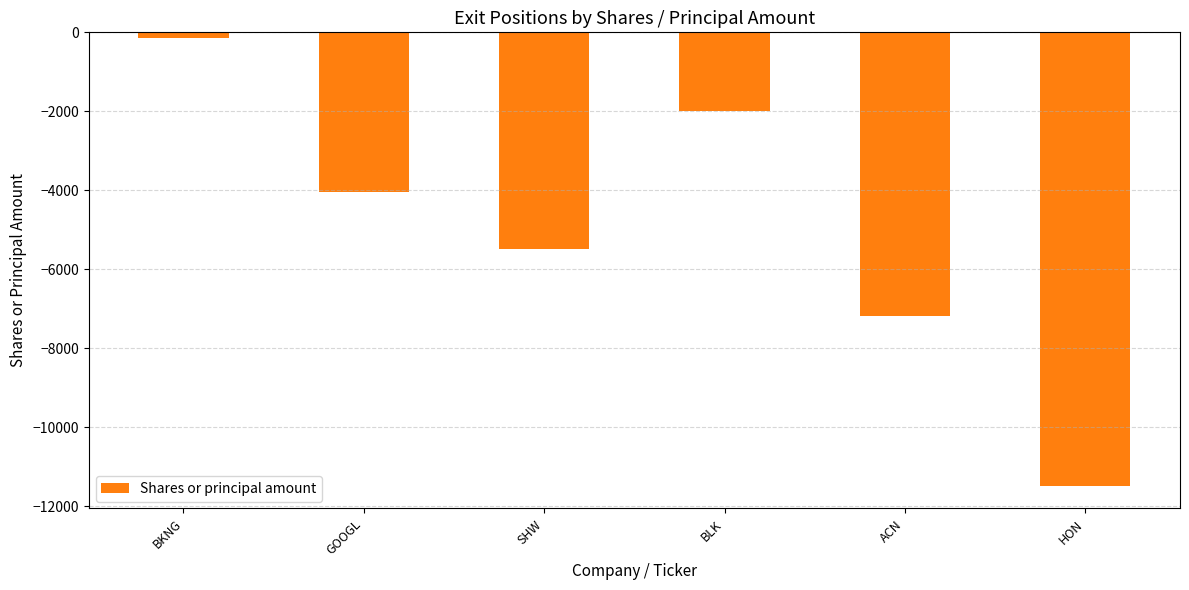

Does the chart contain stacked bars?

No